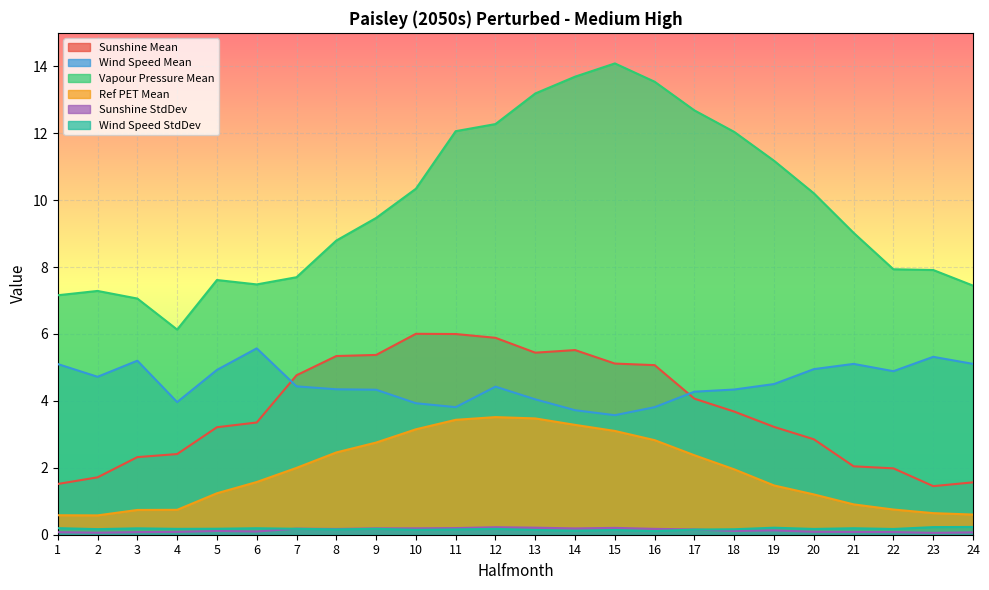

What is the value of the Sunshine Mean point at the 23rd from the left?

1.5